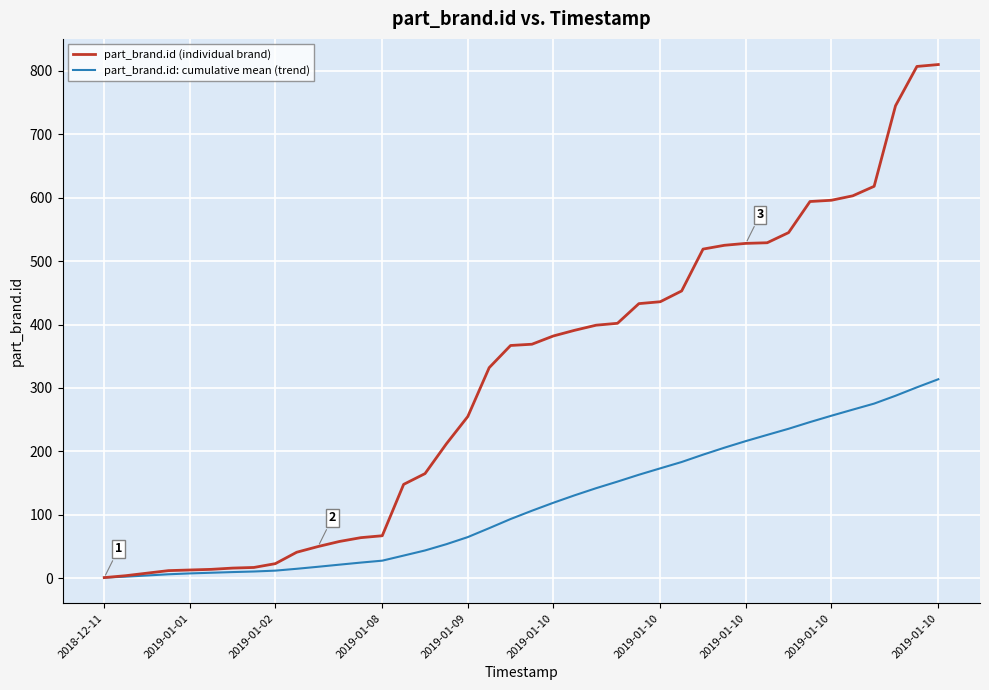

Rank the series by their maximum value, from lowest to highest.

part_brand.id: cumulative mean (trend), part_brand.id (individual brand)